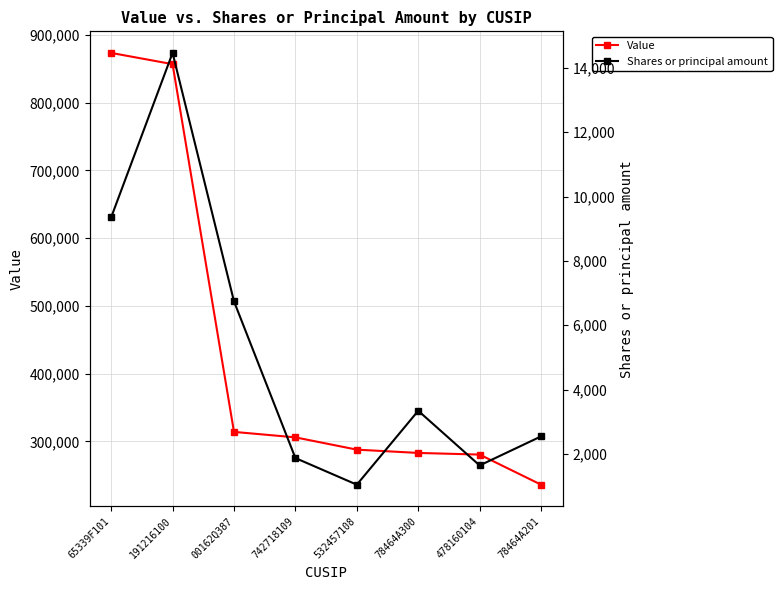

Which series has the widest spread of values?

Value